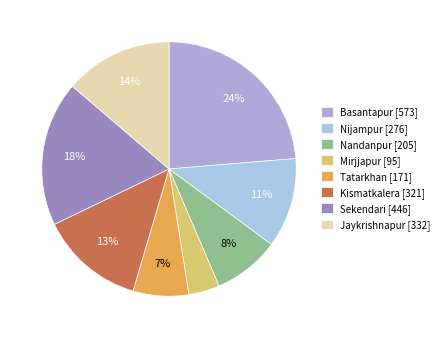

What is the ratio of the value at Jaykrishnapur to the value at Kismatkalera?

1.0